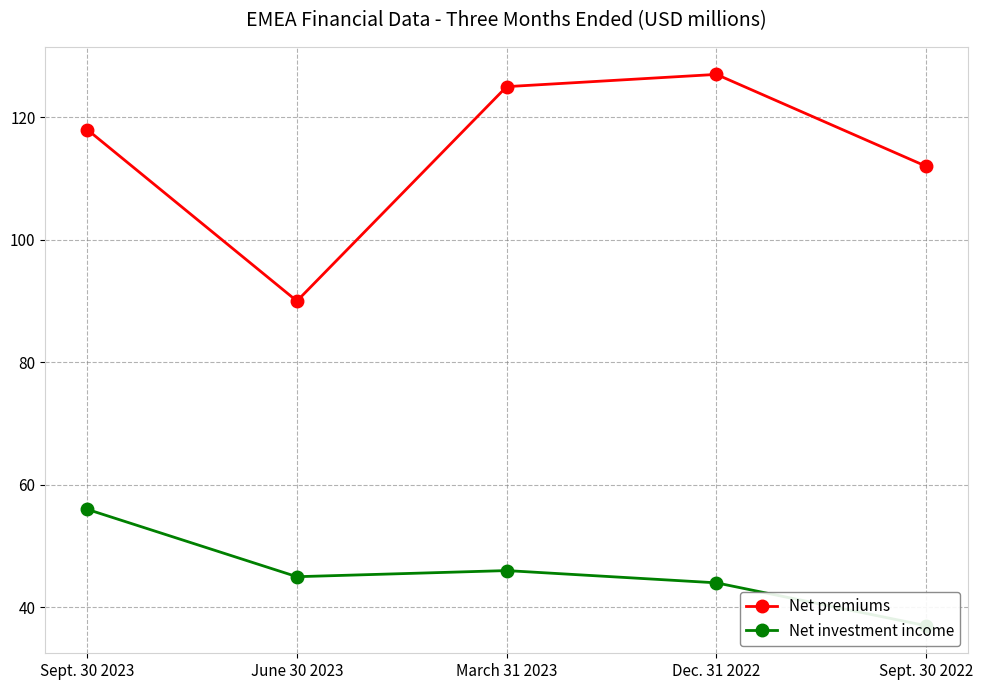

At which label does Net investment income reach its peak?

Sept. 30 2023